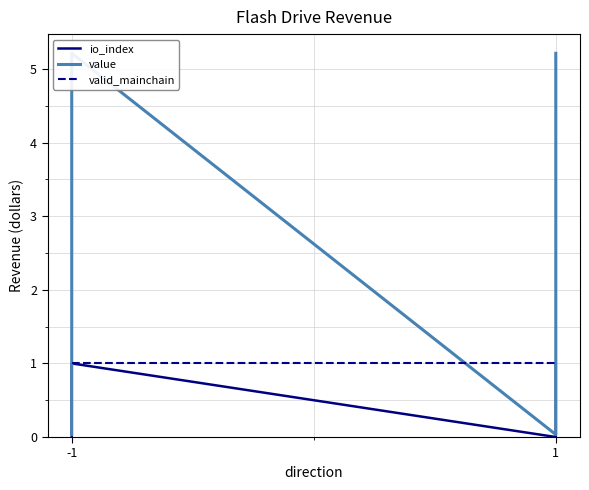

Which series has the largest range (max minus min)?

value